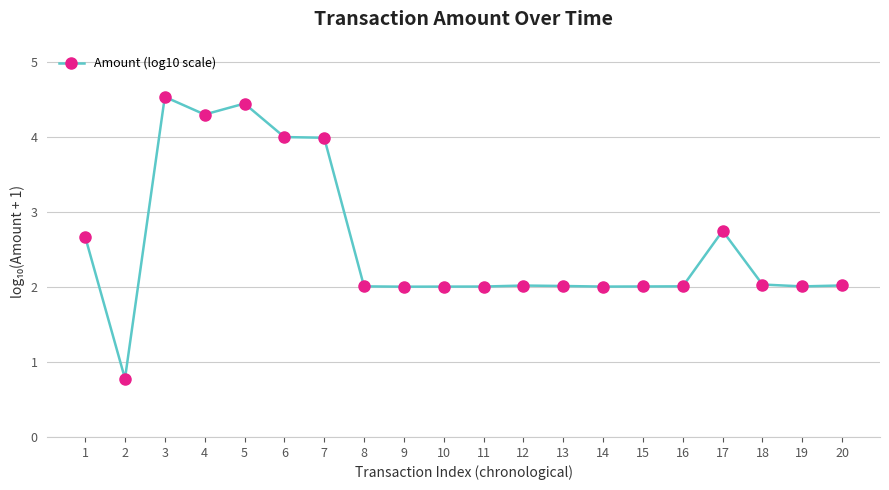

Approximately how many times larger is the value at 19 compared to 10?

1.0